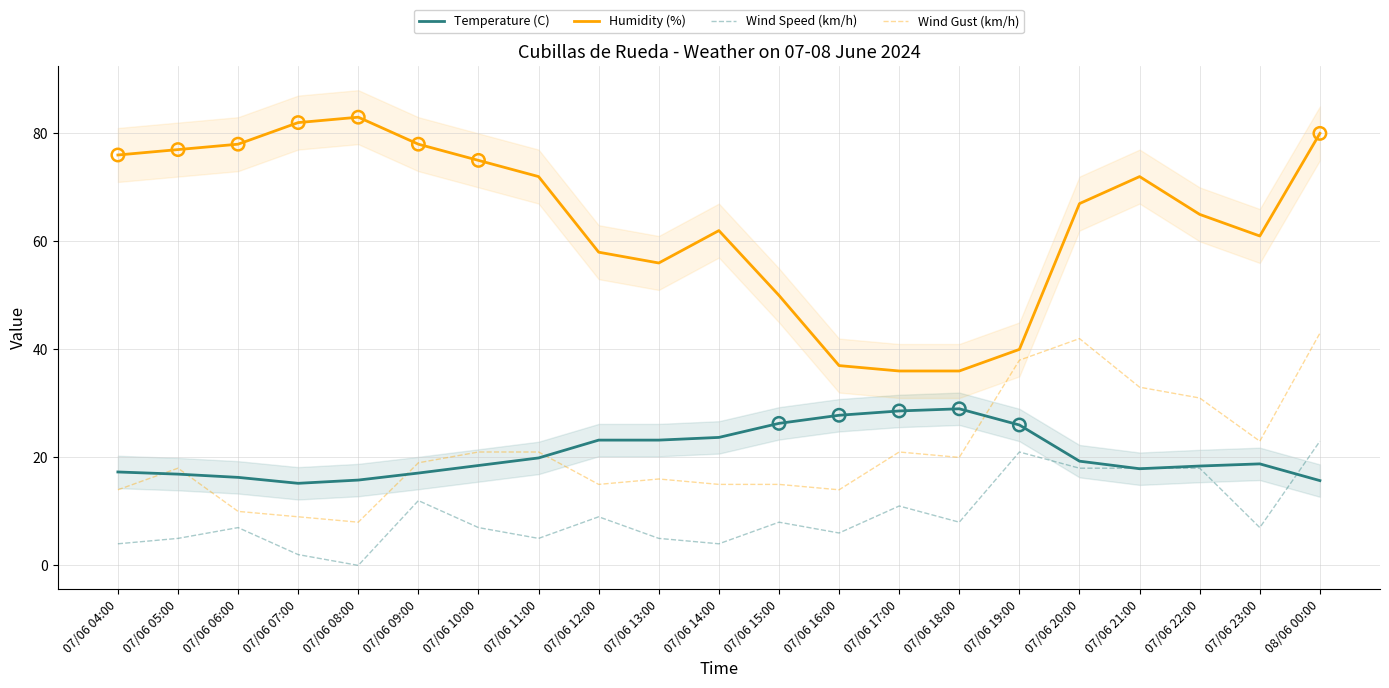

What is the total value across all series at 07/06 08:00?

106.8